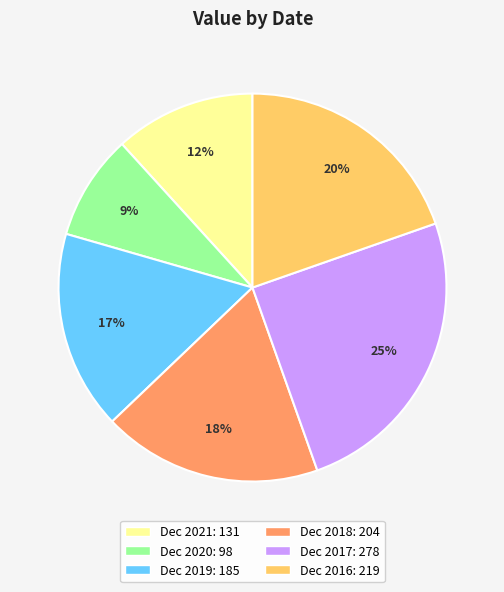

To the nearest percent, what is the difference between the largest and smallest slice percentages?

16%